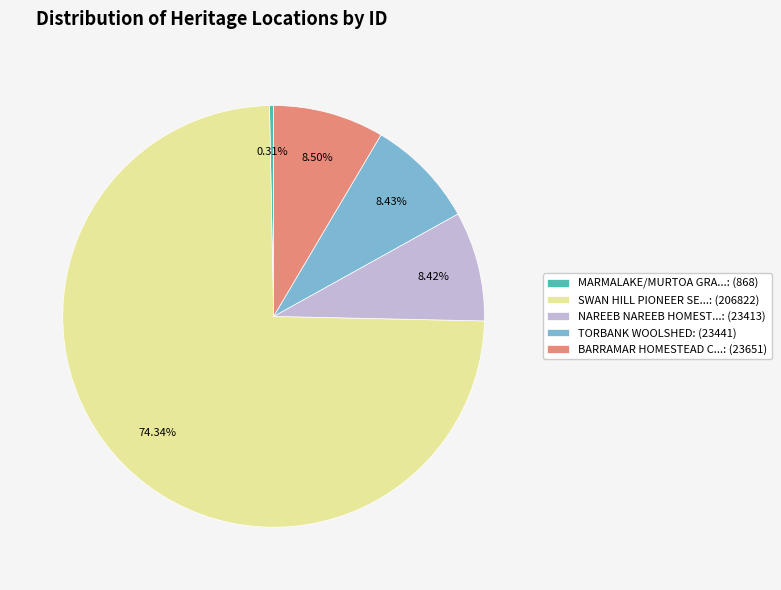

How many segments does this pie chart have?

5